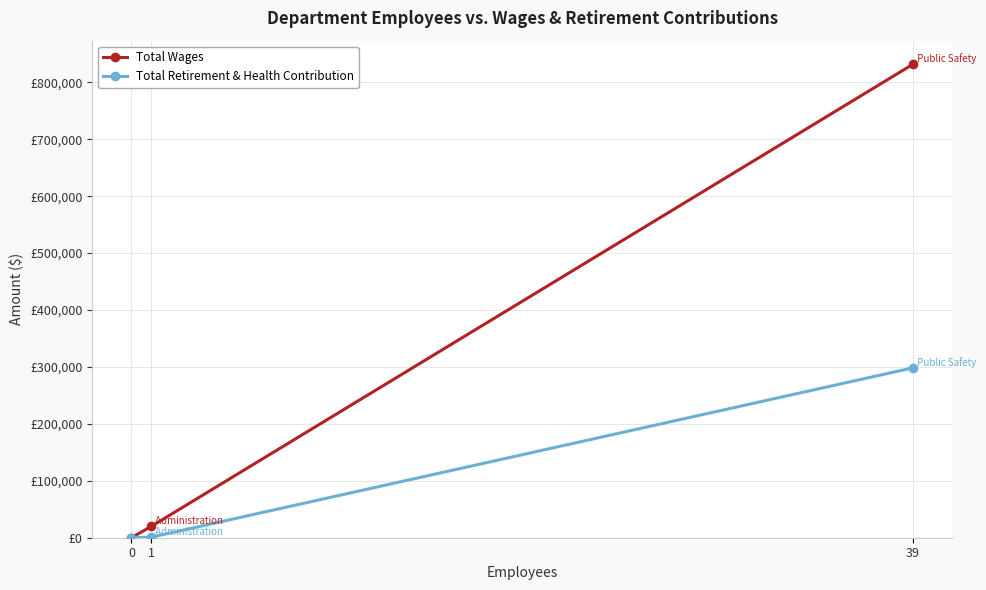

Rank the series at 0 from highest to lowest value.

Total Wages, Total Retirement & Health Contribution